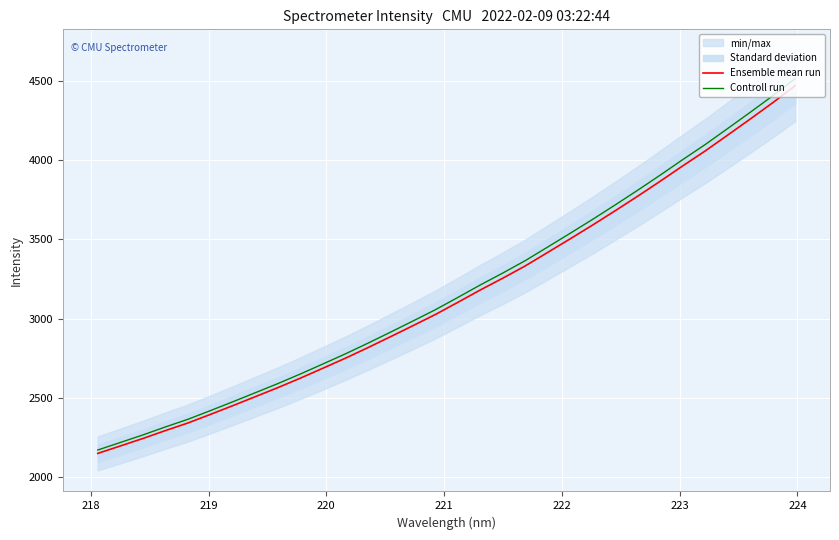

What is the minimum value for Controll run?

2170.7